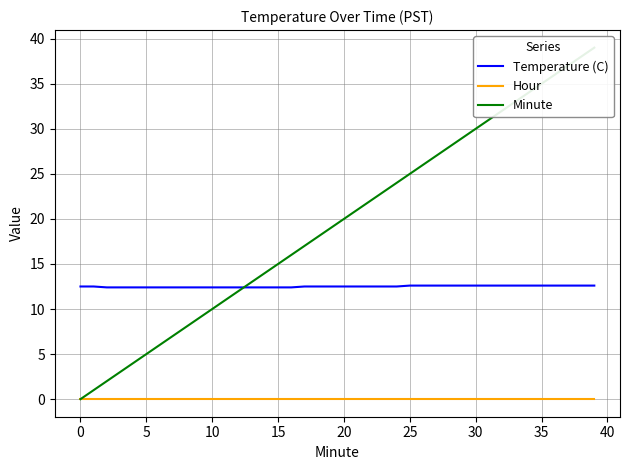

At which category is the sum across all series the highest?

39